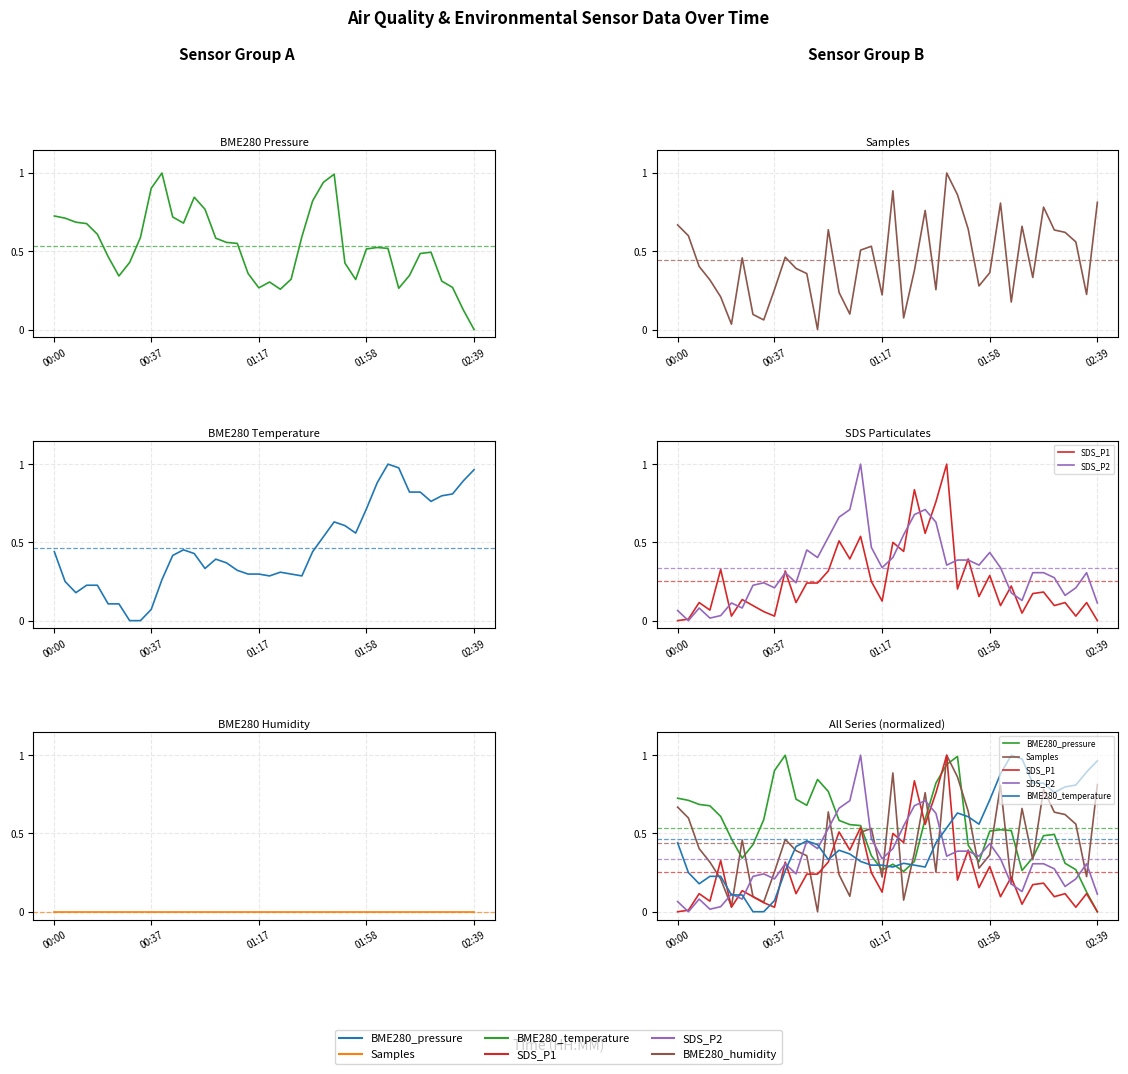

Where is the first local minimum for Samples?

5